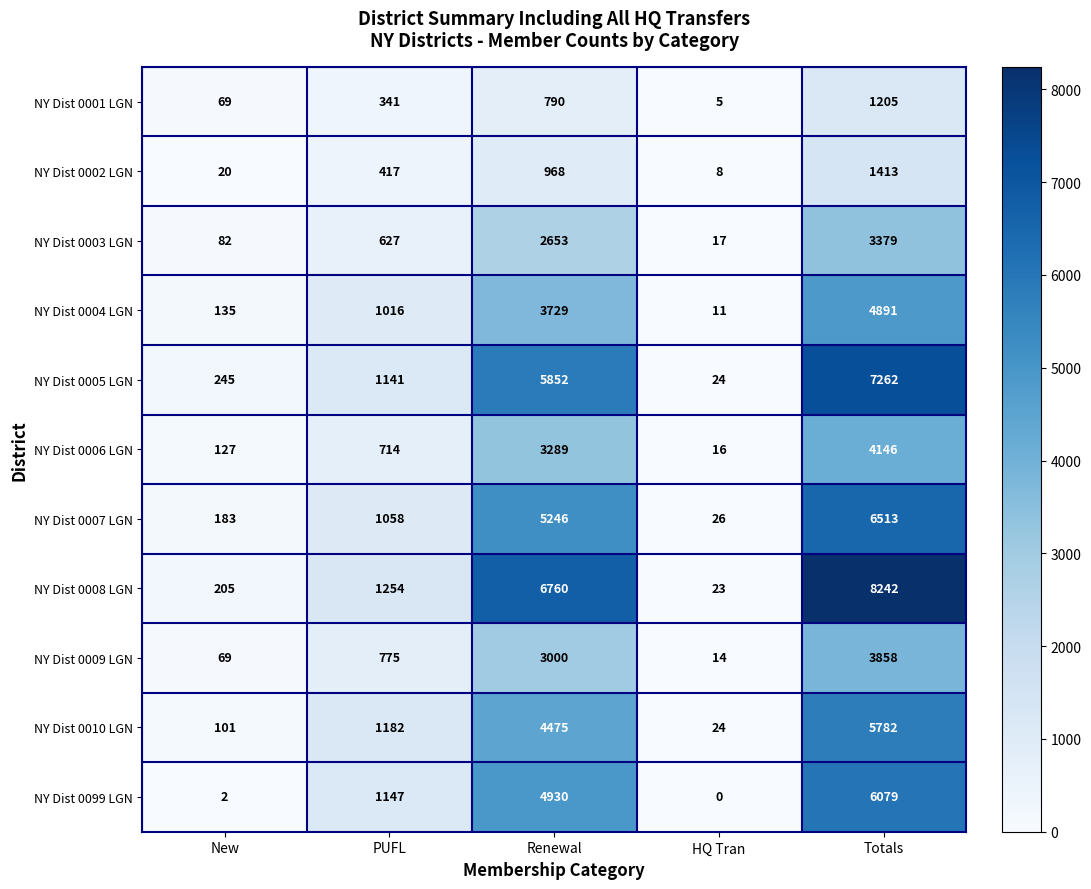

Where is NY Dist 0007 LGN nearest to the value 3269?

Renewal